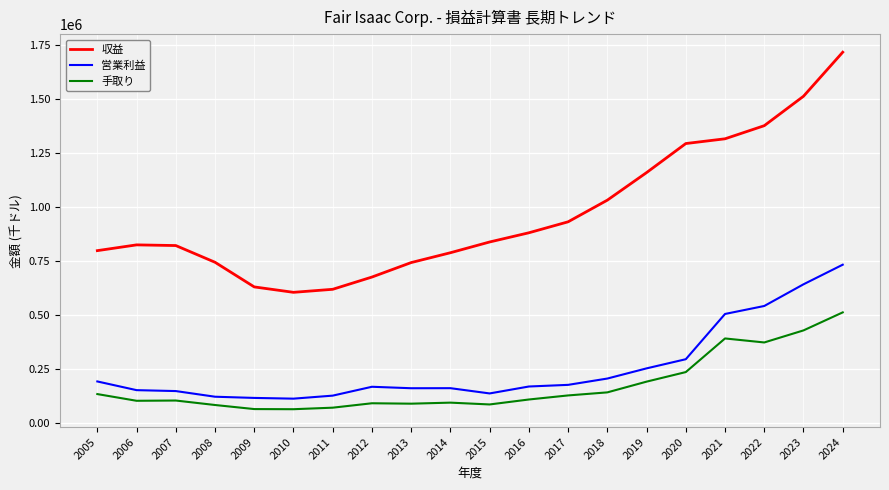

What is the smallest value displayed?

64457